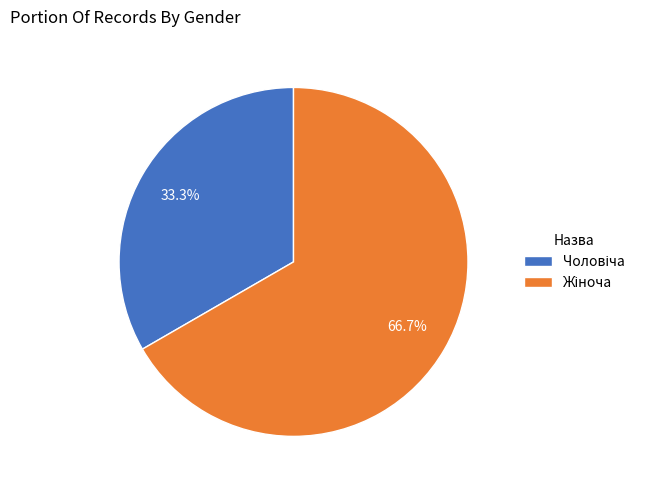

Does any single category account for the majority?

Yes